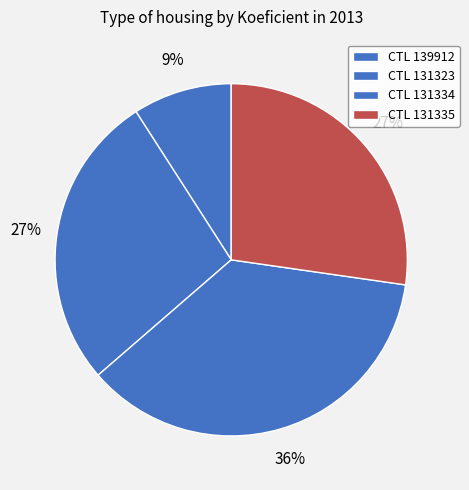

How many segments does this pie chart have?

4